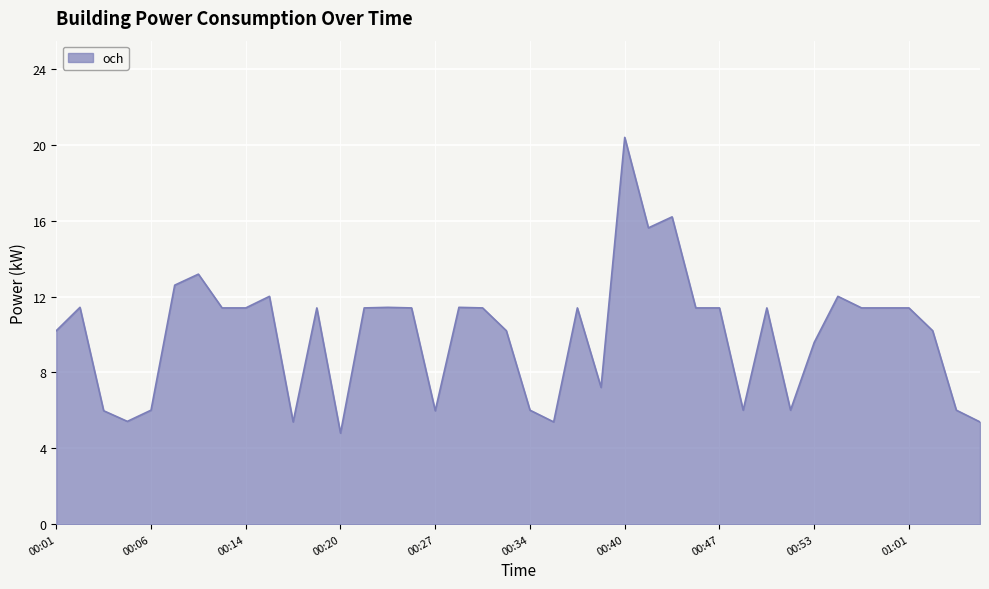

What is the difference between the maximum and minimum values?

15.6